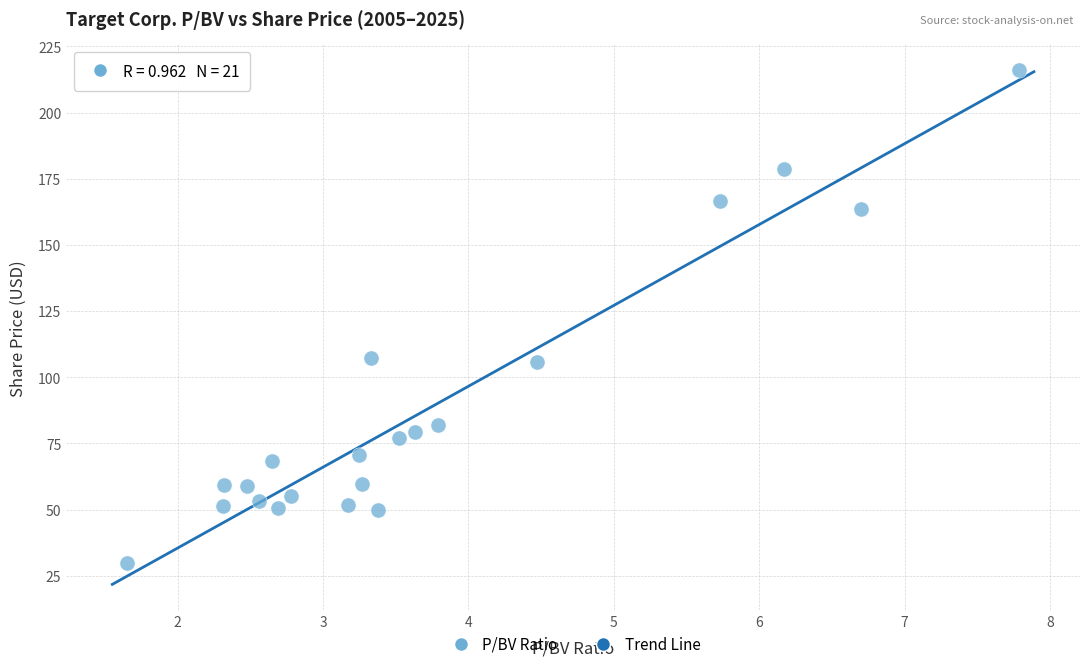

What is the range of Y values (max minus min)?

186.0